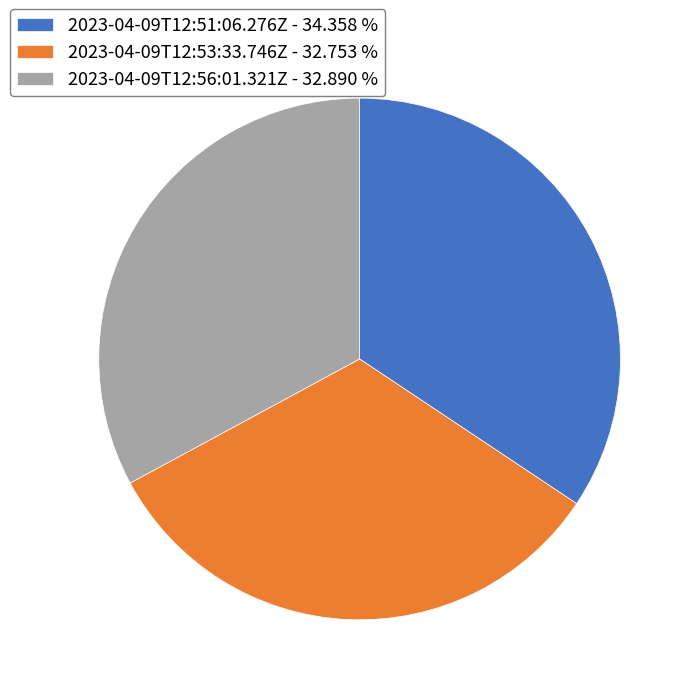

Is there any slice that represents more than half of the pie?

No